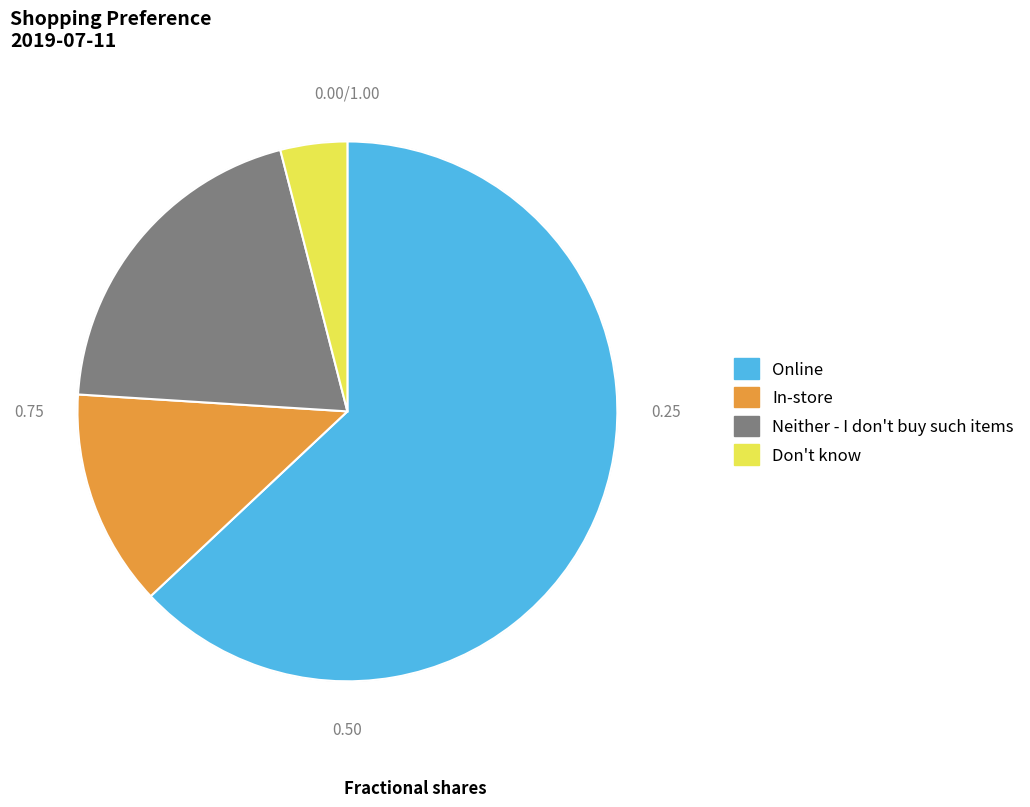

Which slice is the smallest?

Don't know